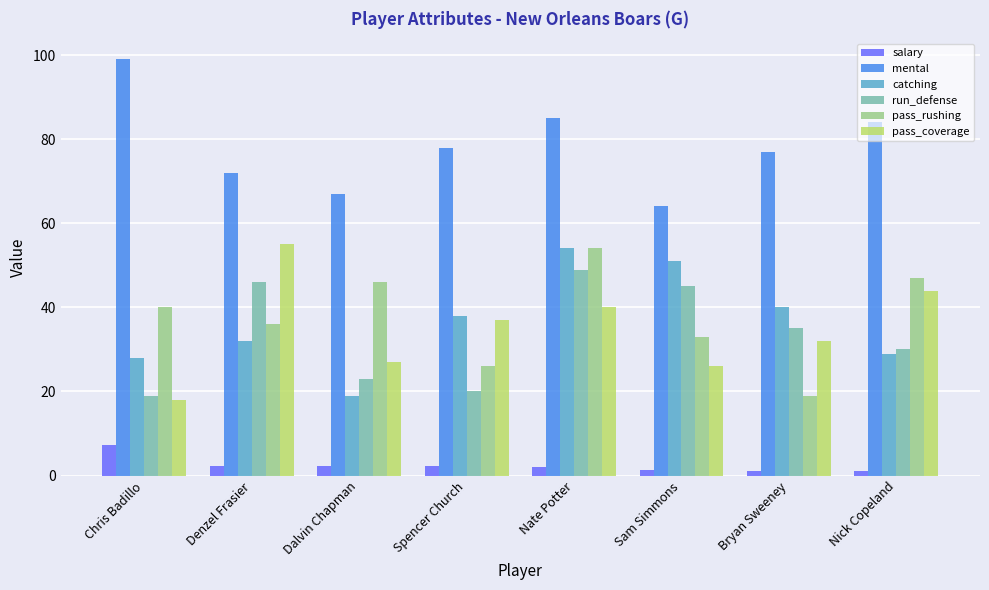

What is the difference between the highest and lowest values at Nate Potter?

82.9